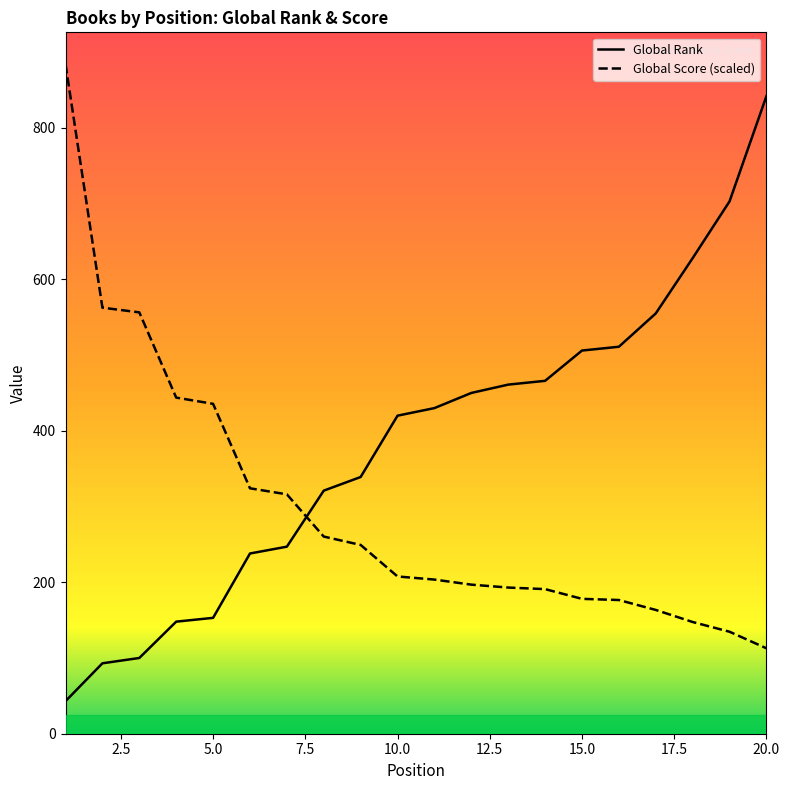

Rank the series by their maximum value, from highest to lowest.

Global Score (scaled), Global Rank